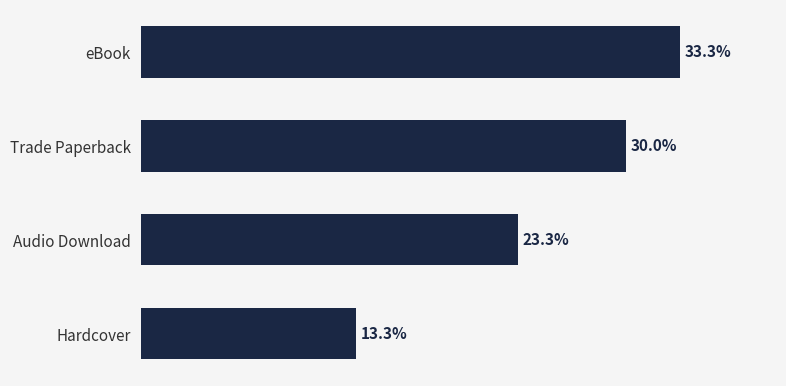

What is the label of the 4th bar from the top?

Hardcover